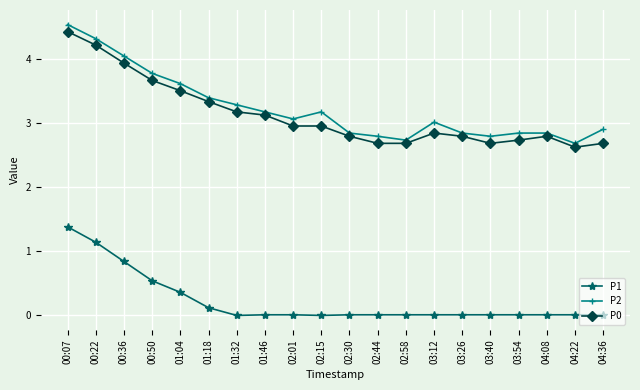

Which series has the largest range (max minus min)?

P2